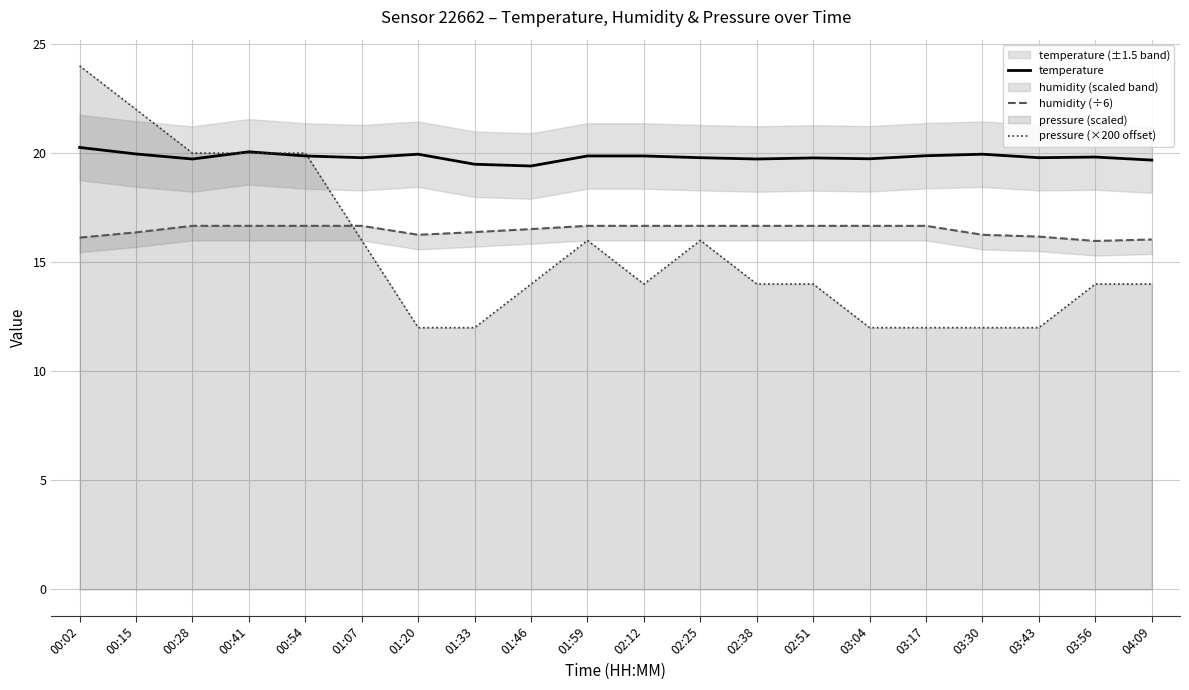

True or false: temperature has a value of 31.0 at 01:07.

False